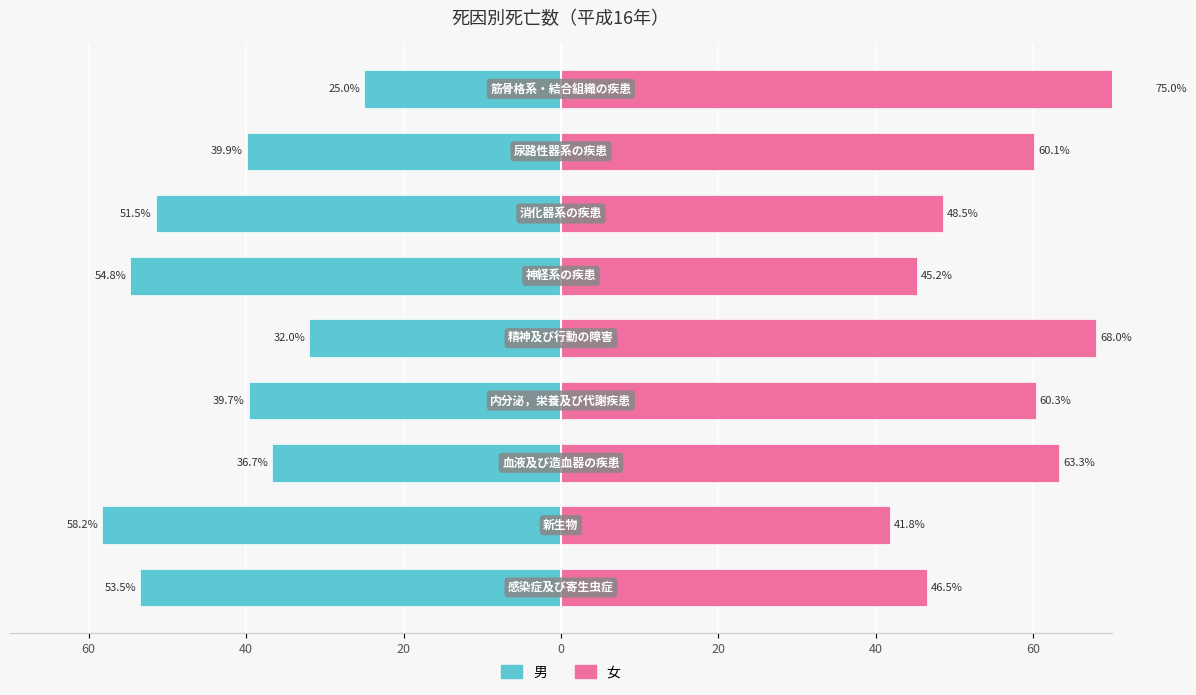

Reading right to left, extract all data points from this chart.

男: -25.0	-39.9	-51.5	-54.8	-32.0	-39.7	-36.7	-58.2	-53.5
女: 75.0	60.1	48.5	45.2	68.0	60.3	63.3	41.8	46.5